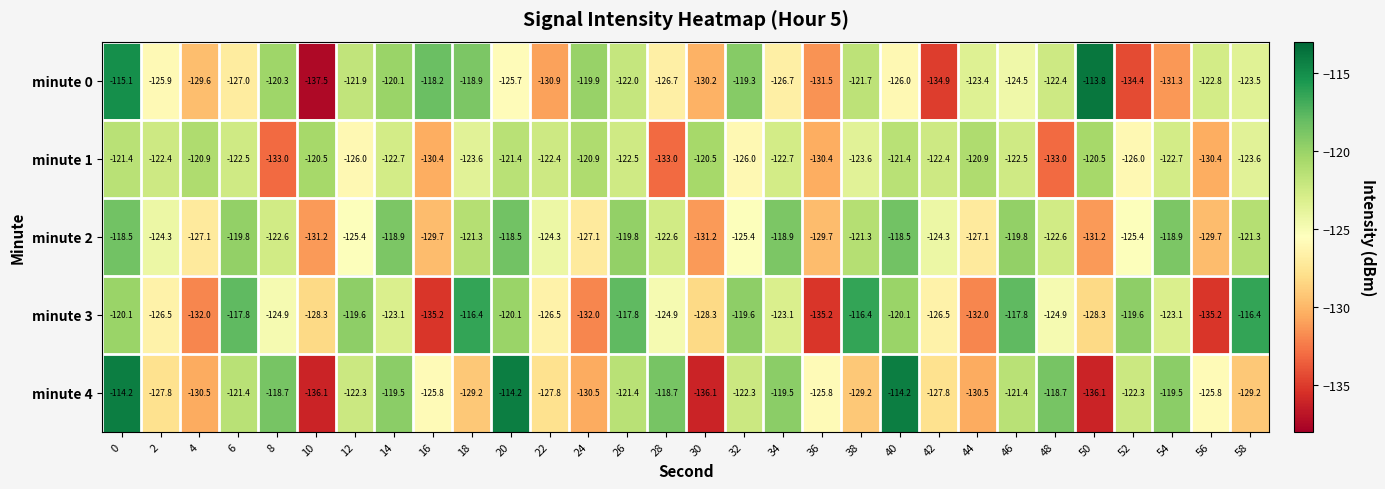

How many distinct data groups are displayed?

5